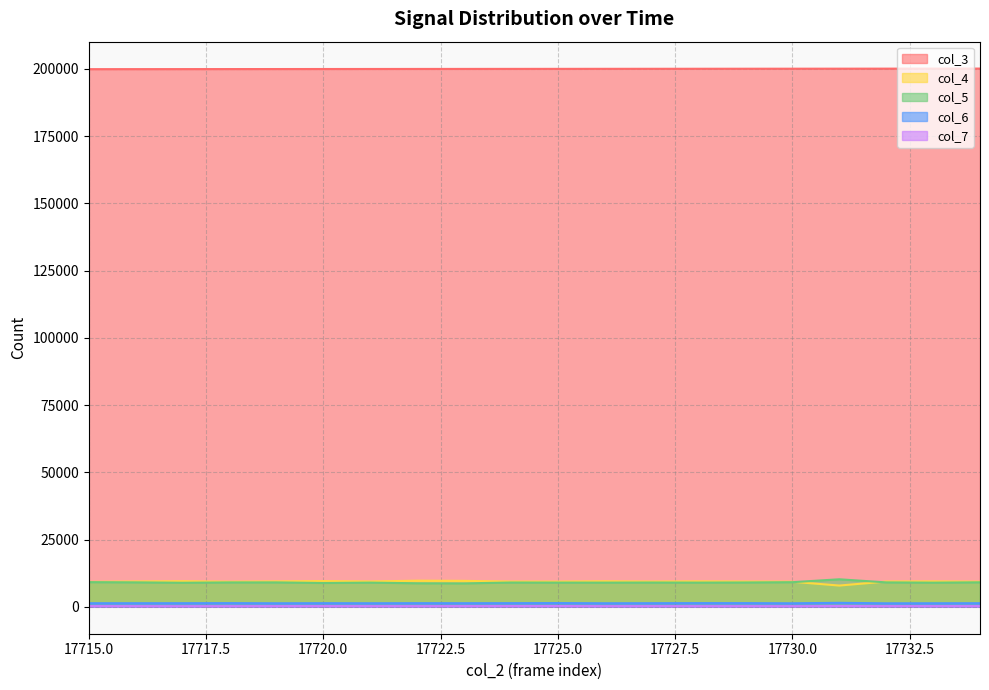

Where does the col_5 series first go above 9031?

17715.0